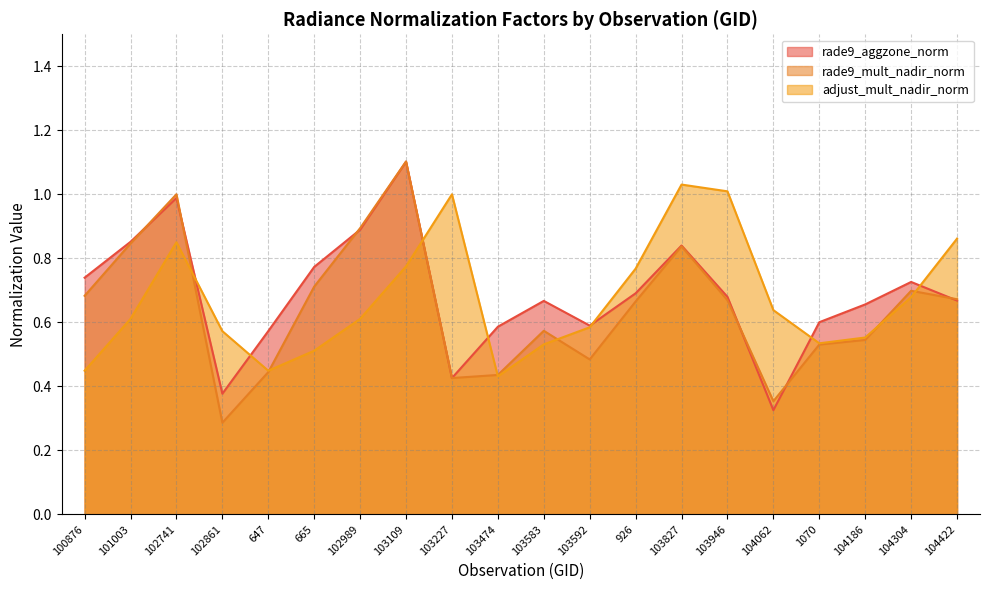

Which category has the highest value across all series?

103109